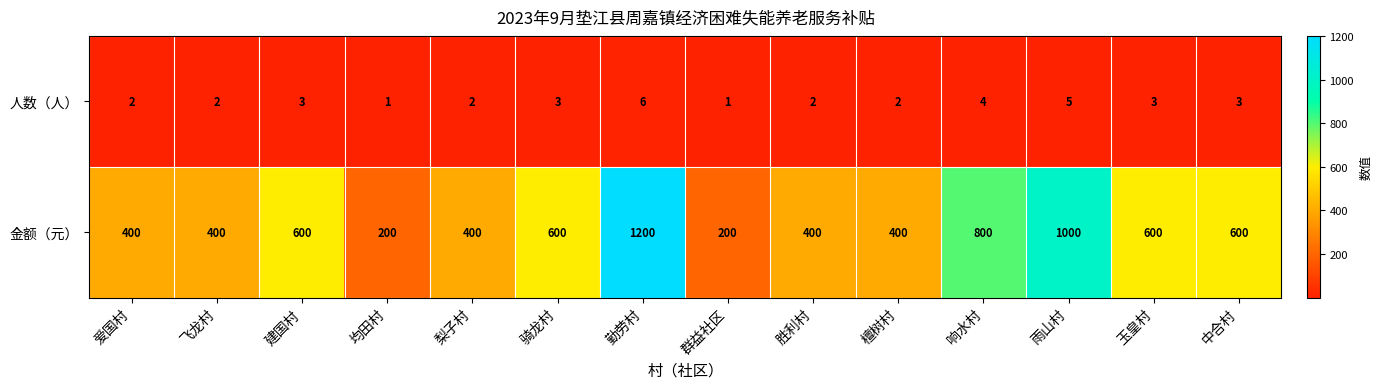

Which label corresponds to the largest value in the chart?

勤劳村